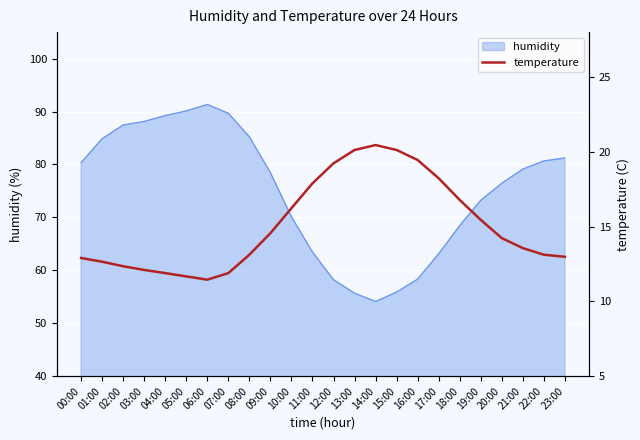

The humidity series shows 91.5 at 10:00. True or false?

False